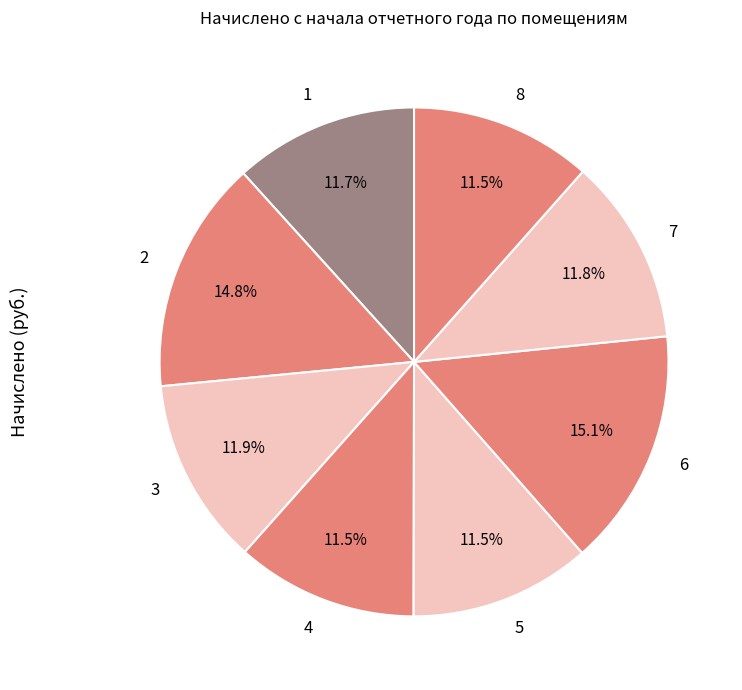

Is there a majority slice in this chart?

No